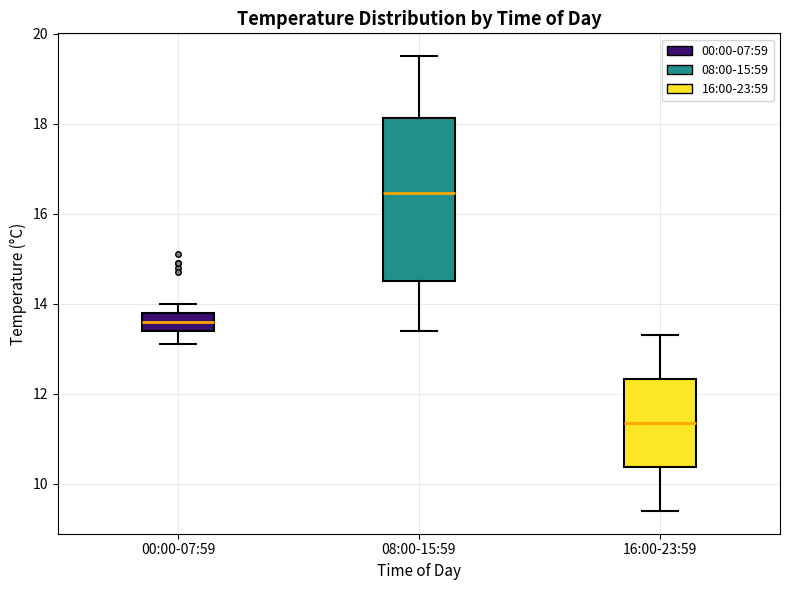

Where is the upper edge of the box for 00:00-07:59 on the y-axis? The values are not printed on the chart, so give them approximately, as read against the axis.

13.8